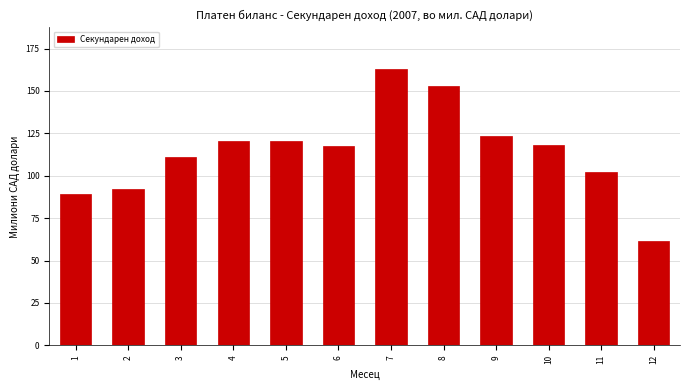

What is the approximate value at 5?

120.3